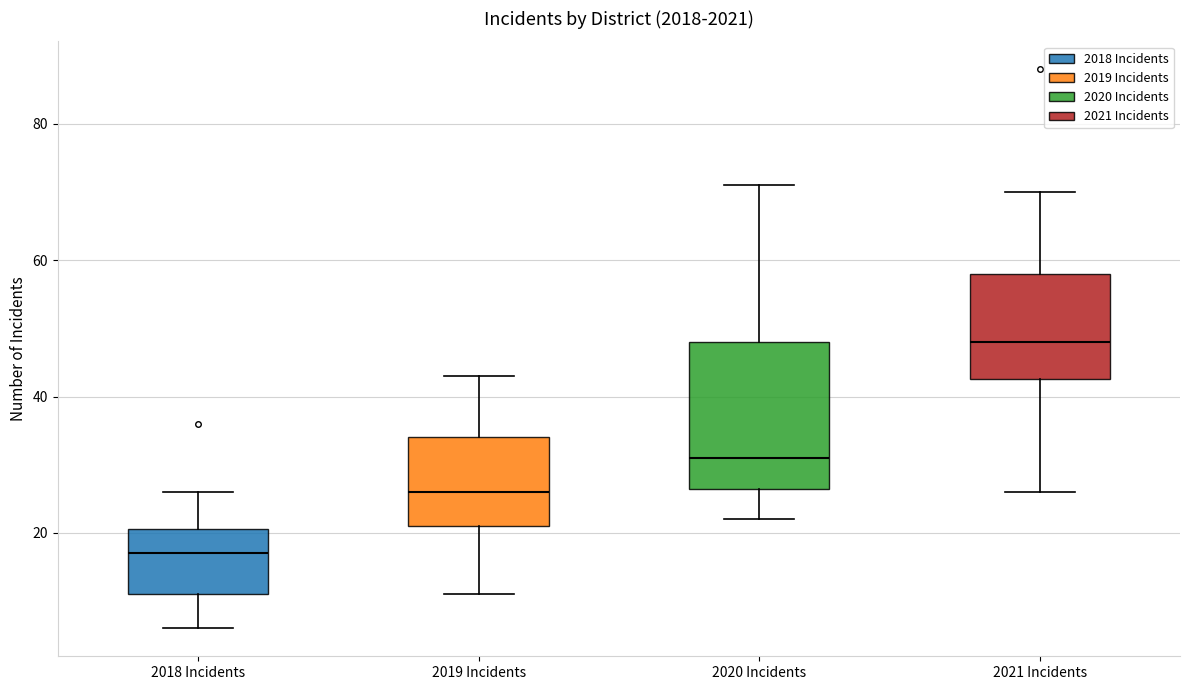

Comparing the boxes themselves (not the whiskers), which one is the tallest?

2020 Incidents